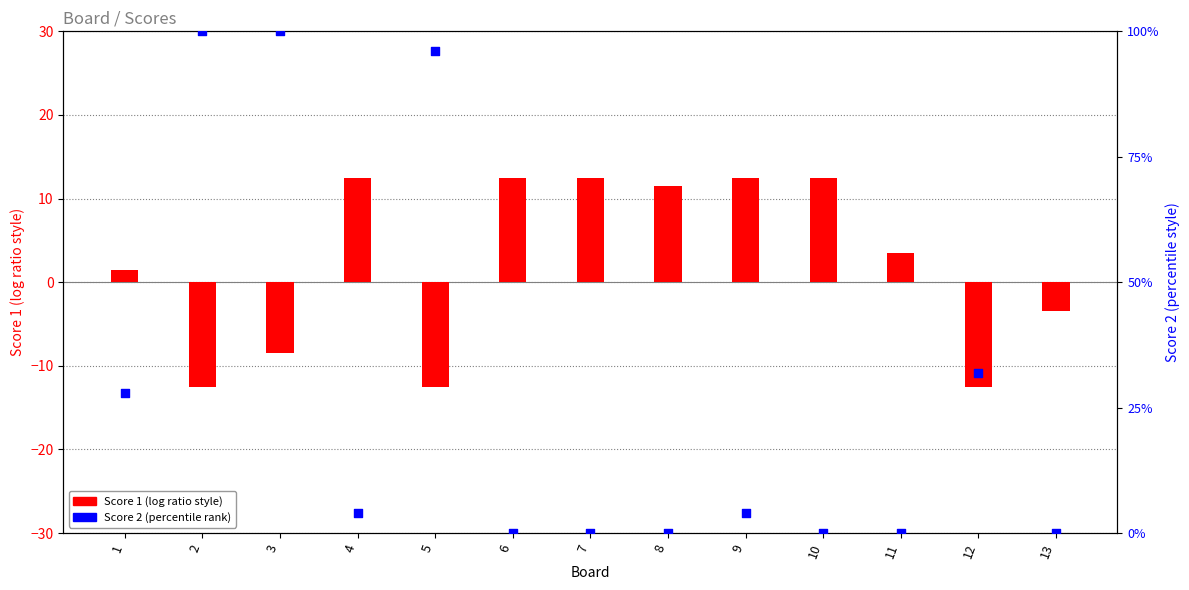

Which series contains the lowest Y value?

Score 1 (centered)